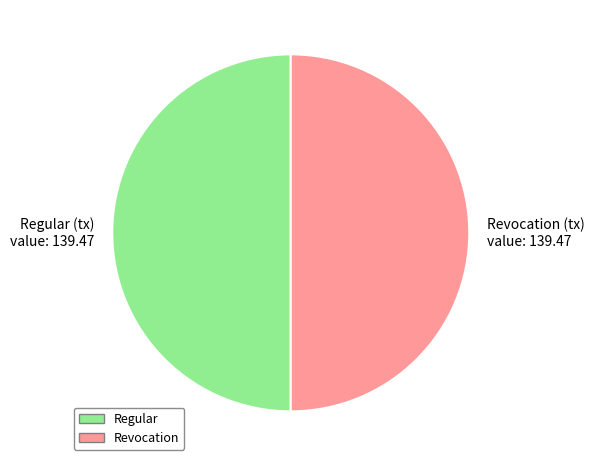

Do Regular (tx) and Revocation (tx) together represent more than half of the pie?

Yes